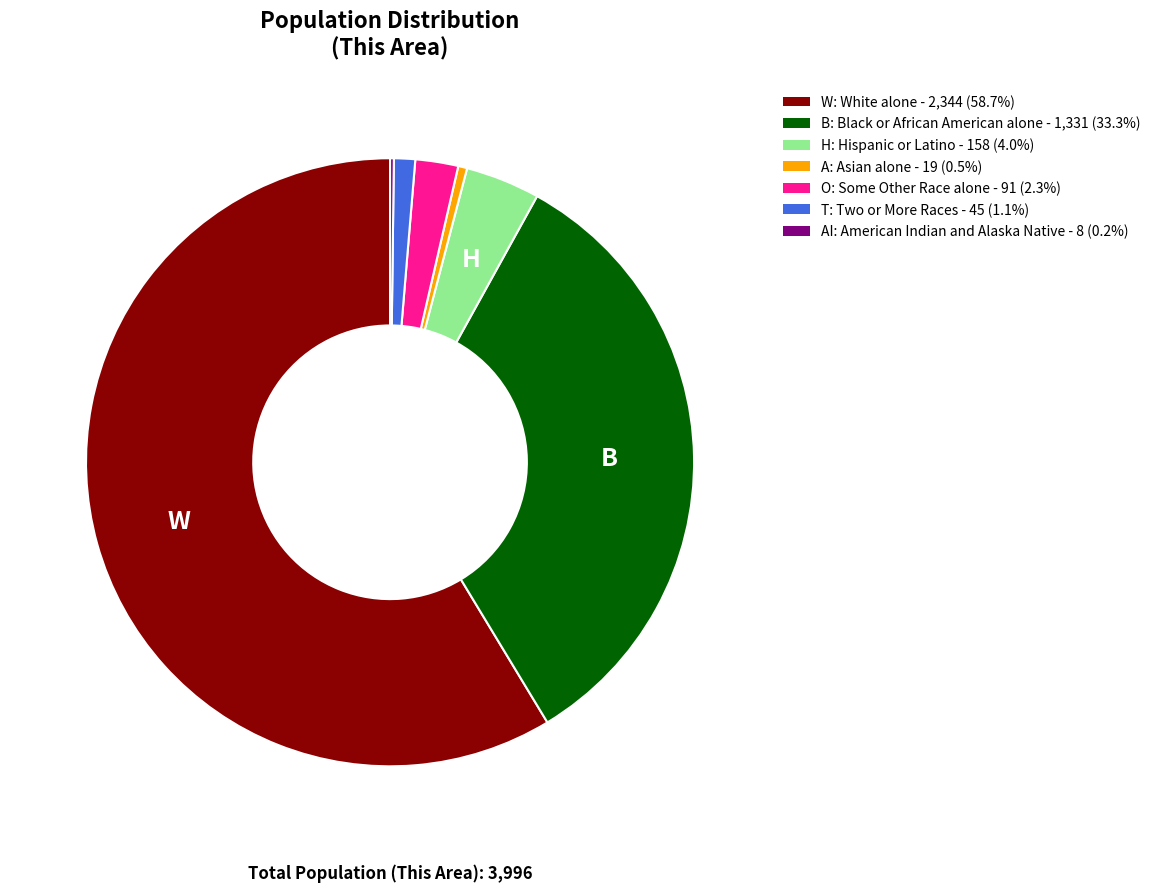

Is there a majority slice in this chart?

Yes